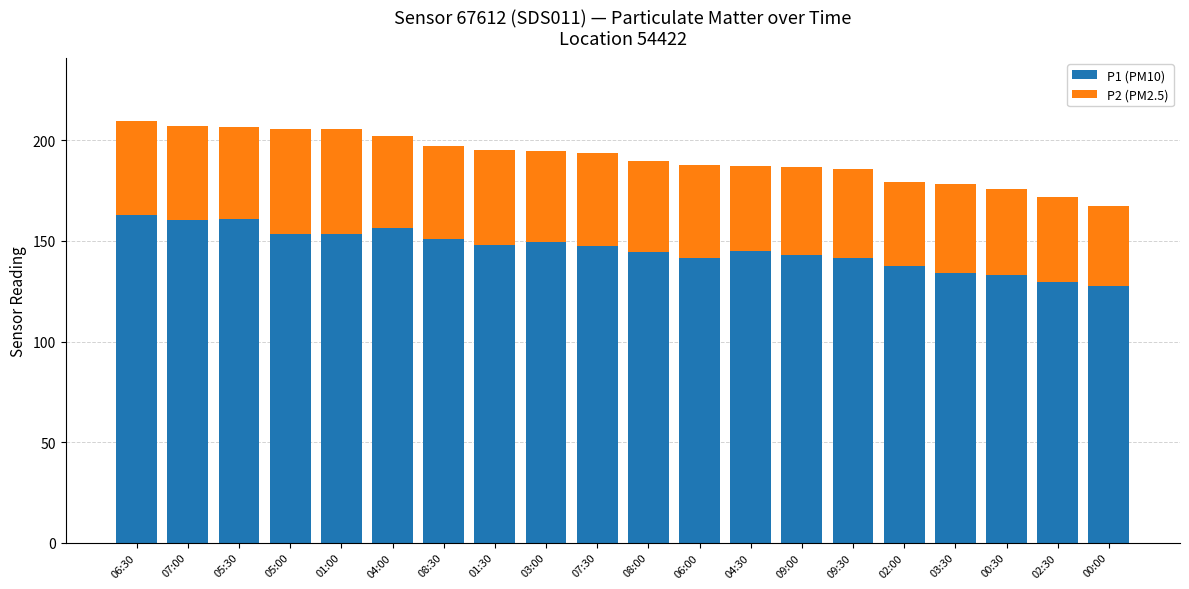

What are all the series names shown in the legend?

P1 (PM10), P2 (PM2.5)